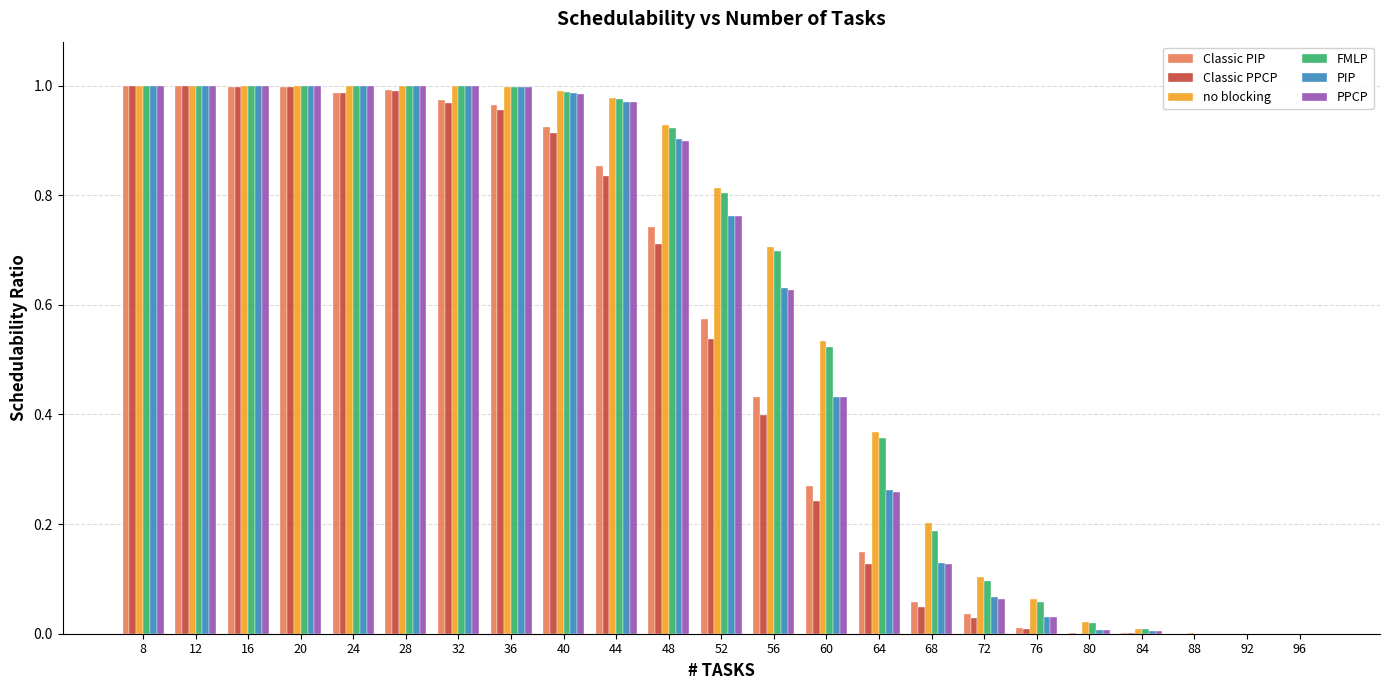

Which series changed the most between 32 and 64?

Classic PPCP